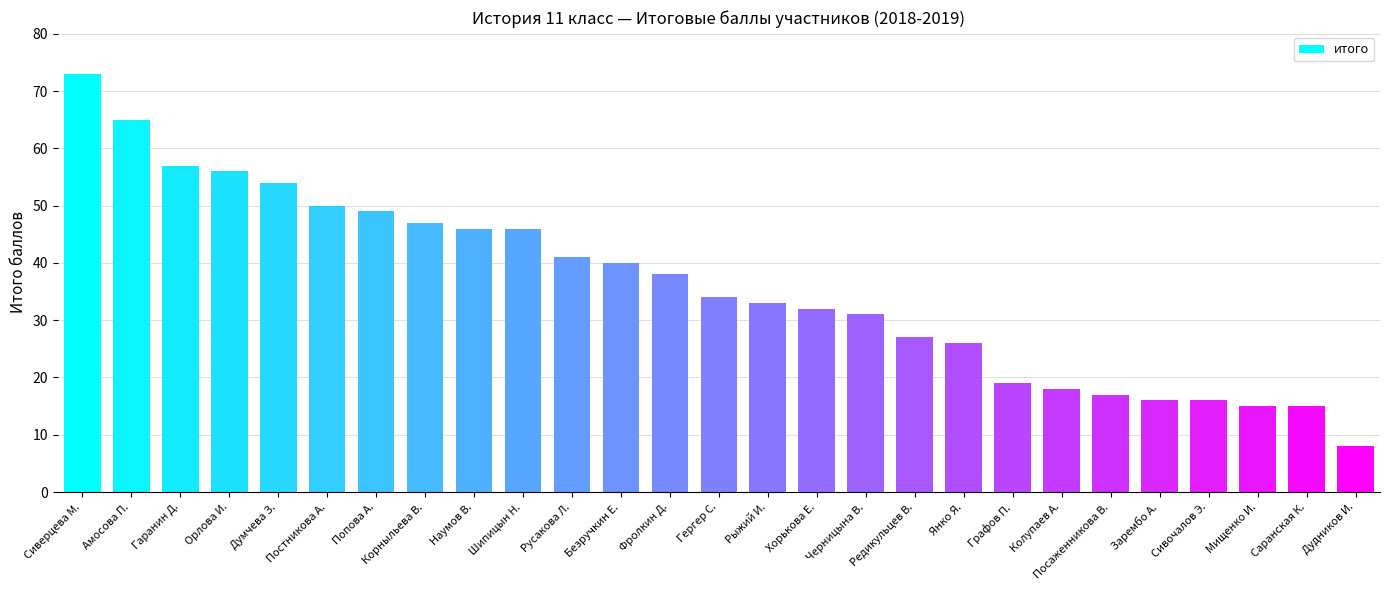

What is the maximum value shown in the chart?

73